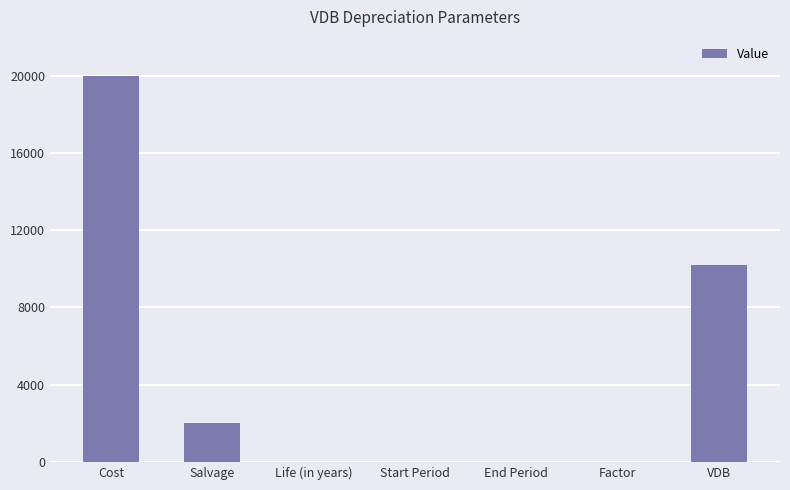

Which category has the highest value across all series?

Cost